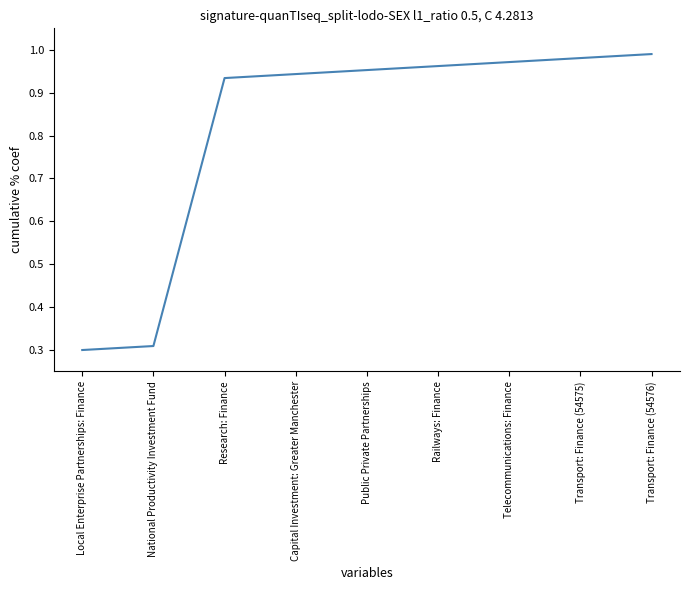

List the labels in order of value, largest first.

Transport: Finance (54576), Transport: Finance (54575), Telecommunications: Finance, Railways: Finance, Public Private Partnerships, Capital Investment: Greater Manchester, Research: Finance, National Productivity Investment Fund, Local Enterprise Partnerships: Finance